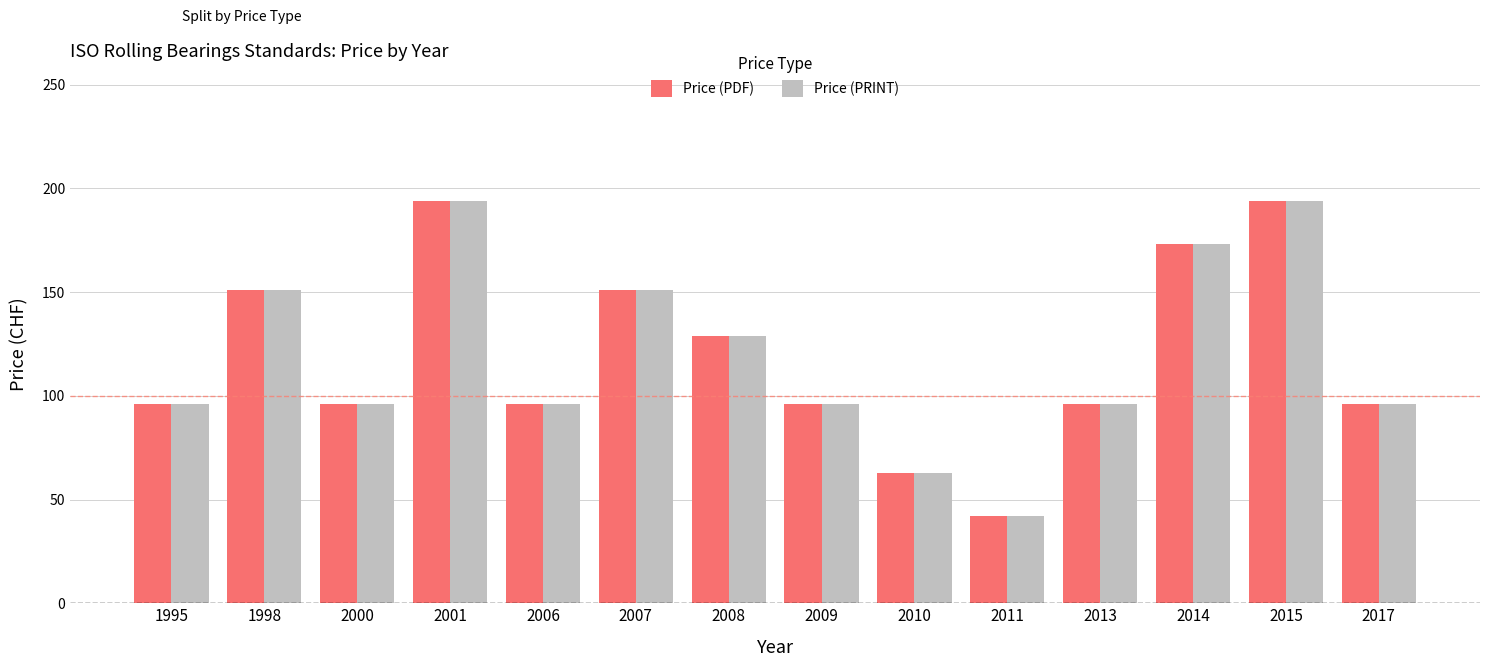

How many Price (PRINT) values are between 96 and 151?

9